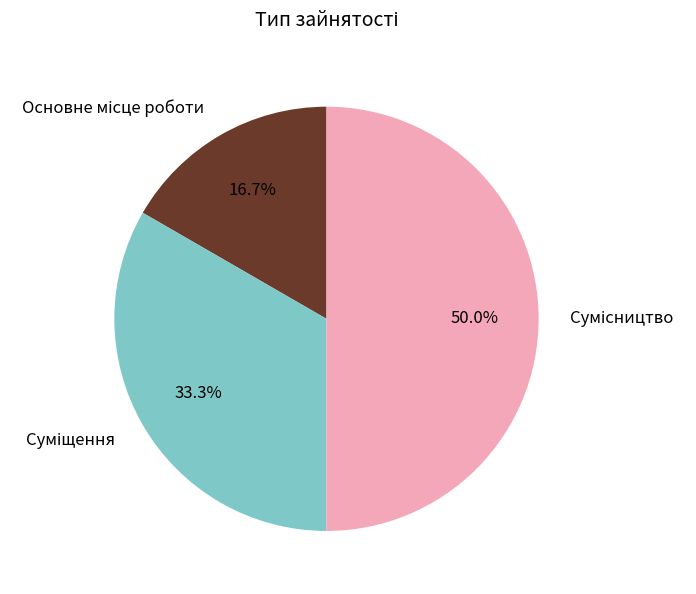

True or false: Сумісництво accounts for 50% of the total.

True